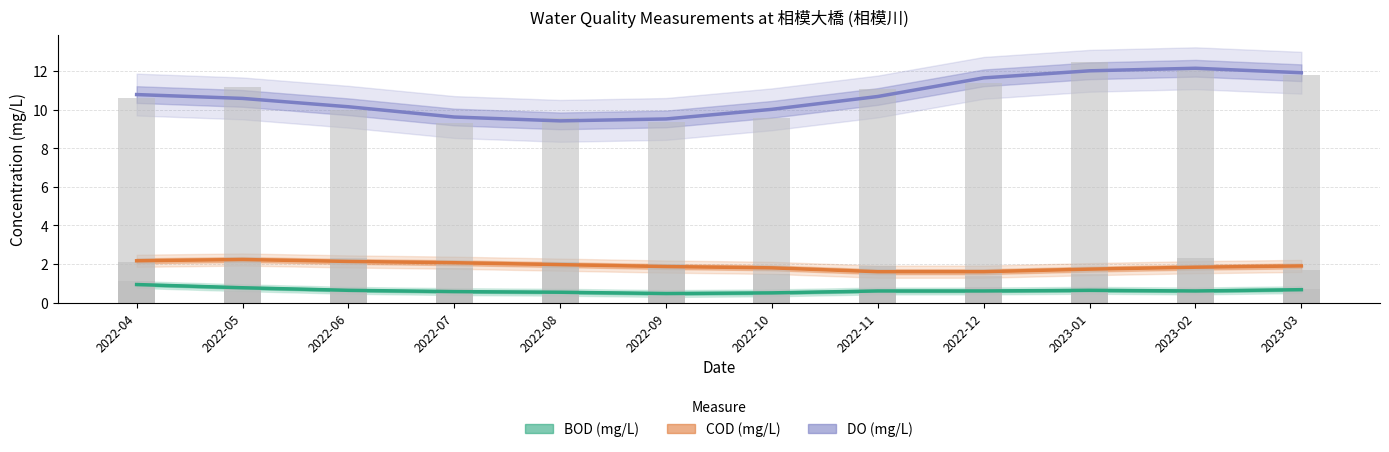

Reading left to right, extract all data points from this chart.

BOD: 0.9	0.8	0.6	0.6	0.5	0.5	0.5	0.6	0.6	0.6	0.6	0.7
COD: 2.2	2.2	2.1	2.1	2.0	1.9	1.8	1.6	1.6	1.7	1.8	1.9
DO: 10.8	10.6	10.2	9.6	9.4	9.5	10.0	10.7	11.7	12.0	12.2	11.9